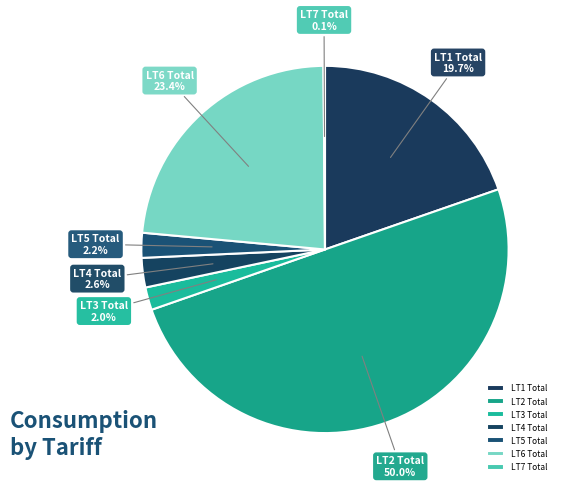

What percentage is the LT5 Total slice, to the nearest percent?

2%